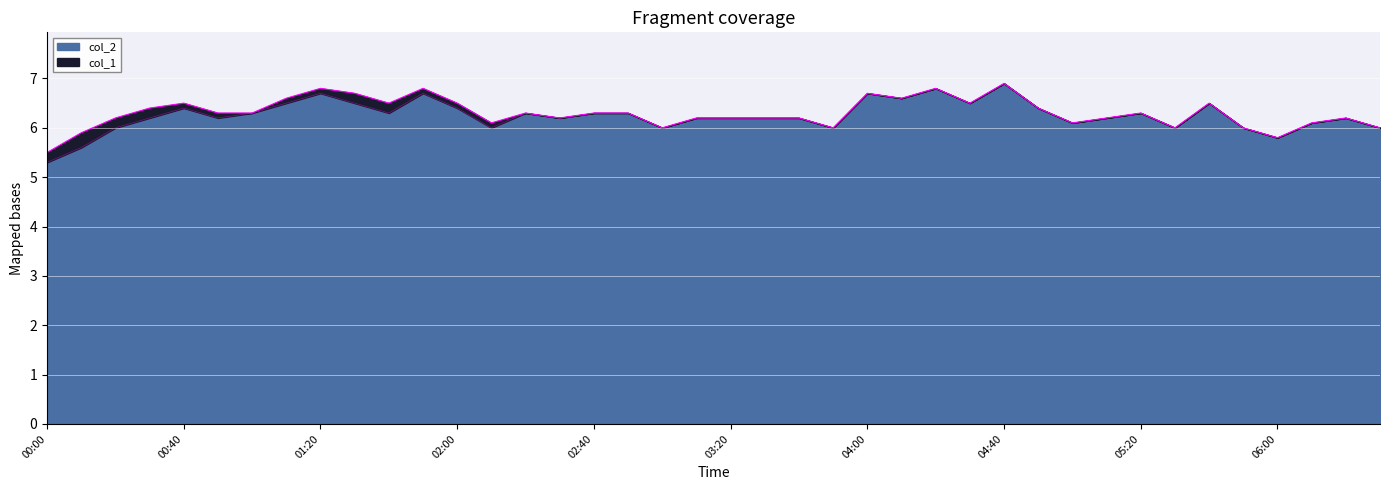

What value does the data have at 01:50?

6.7